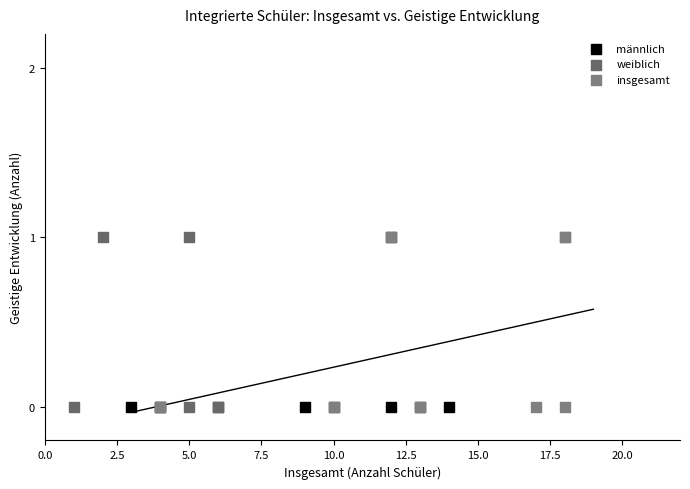

What are all the series names shown in the legend?

männlich, weiblich, insgesamt